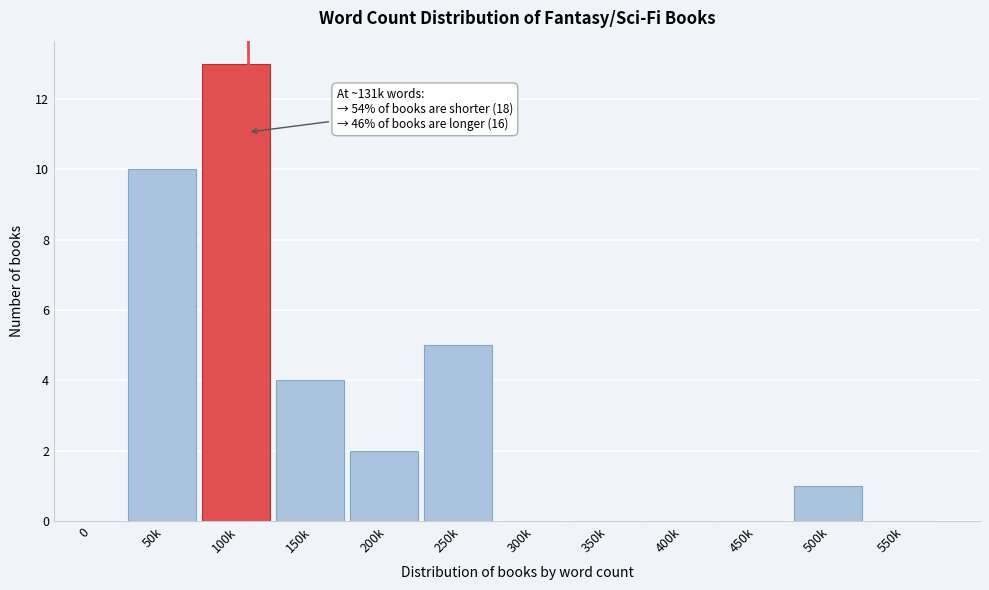

Reading left to right, list all the values displayed in this chart.

0=0	50k=10	100k=13	150k=4	200k=2	250k=5	300k=0	350k=0	400k=0	450k=0	500k=1	550k=0